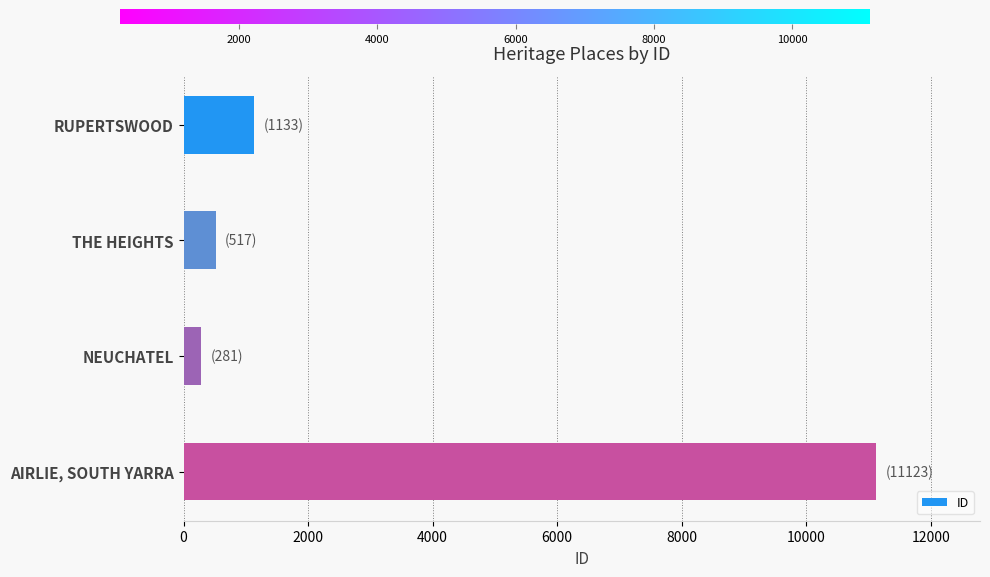

At which label is the value closest to 5702?

RUPERTSWOOD